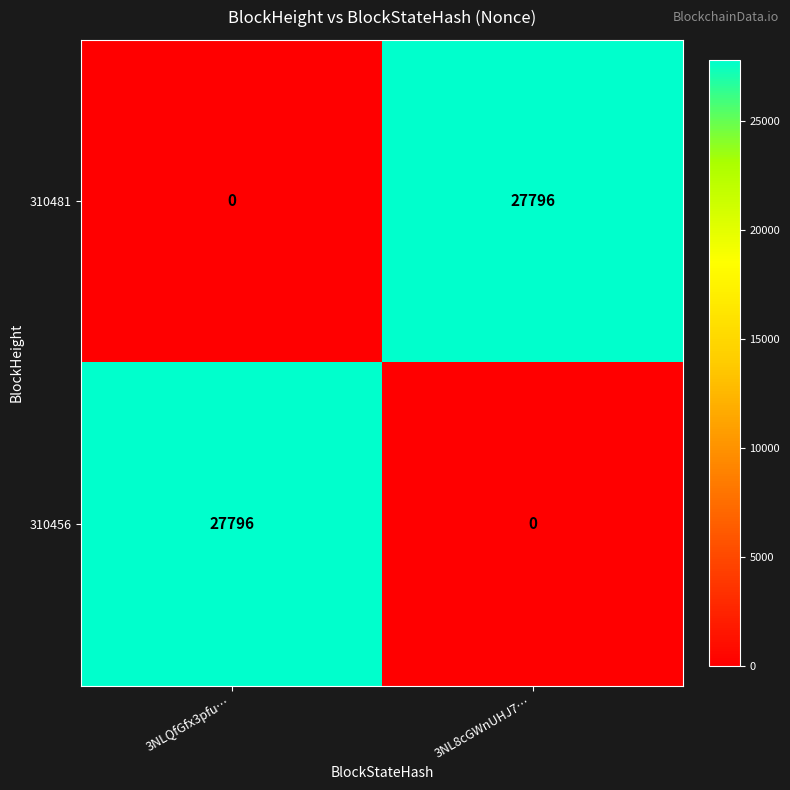

What is the sum of the 310456 values at 3NL8cGWnUHJ7… and 3NLQfGfx3pfu…?

27796